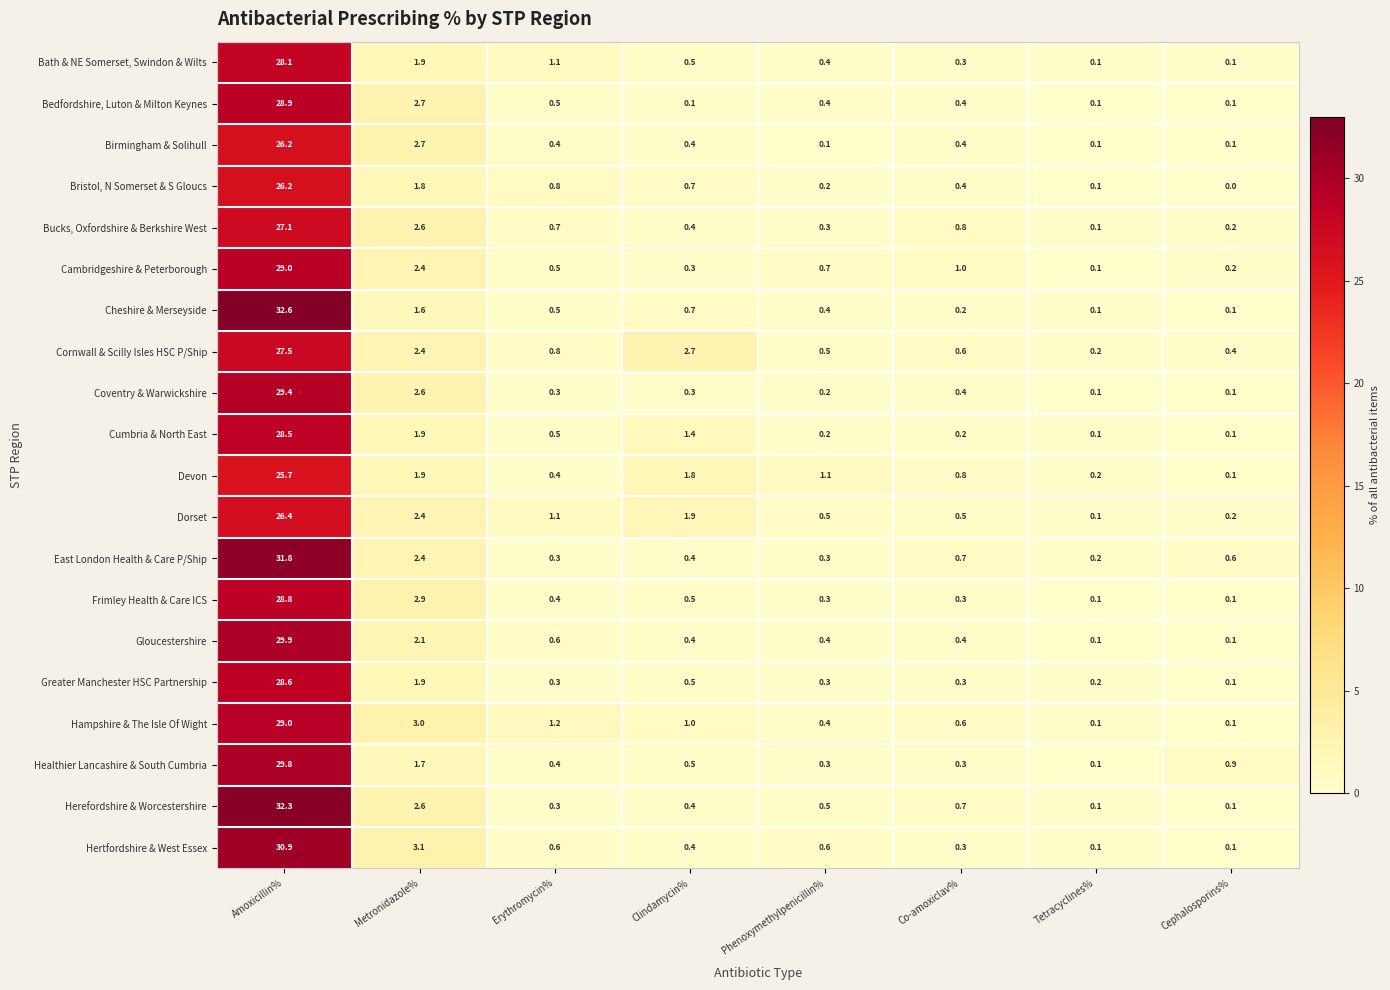

The Dorset series shows 0.2 at Cephalosporins%. True or false?

True